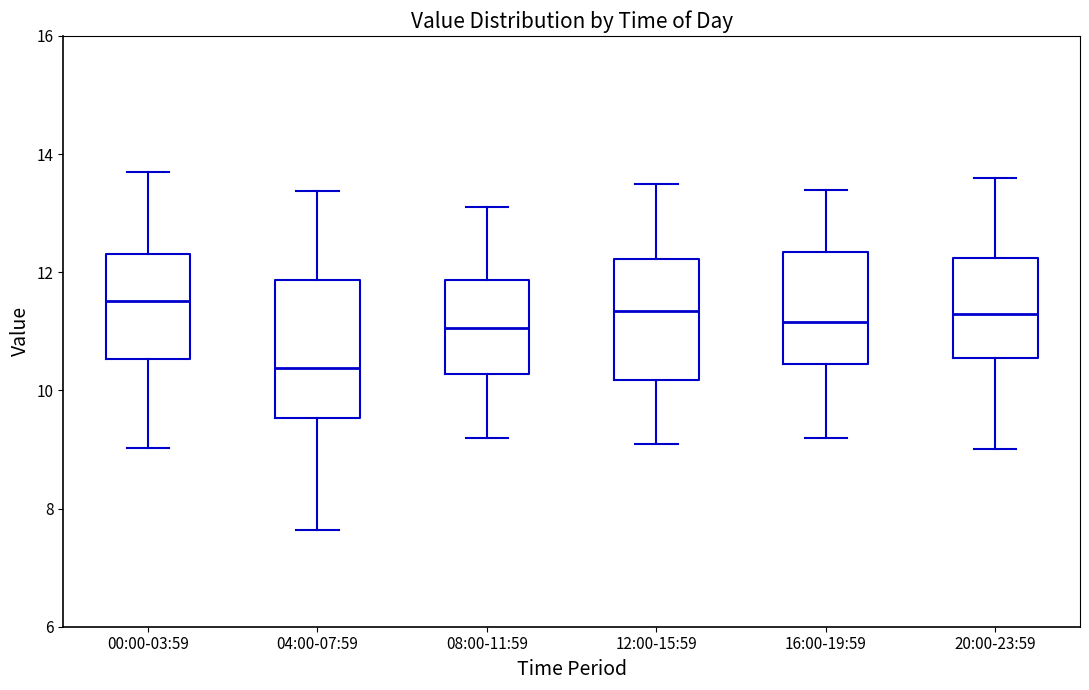

Reading left to right, transcribe this box plot: for each box, give where its median line is, the range the box spans, and where its two whiskers end, as read against the y-axis. The values are not printed on the chart, so give them approximately, as read against the axis.

00:00-03:59: median 11.6, box 10.6 to 12.4, whiskers 9.0 to 13.8
04:00-07:59: median 10.4, box 9.6 to 11.8, whiskers 7.6 to 13.4
08:00-11:59: median 11.0, box 10.2 to 11.8, whiskers 9.2 to 13.2
12:00-15:59: median 11.4, box 10.2 to 12.2, whiskers 9.2 to 13.6
16:00-19:59: median 11.2, box 10.4 to 12.4, whiskers 9.2 to 13.4
20:00-23:59: median 11.4, box 10.6 to 12.2, whiskers 9.0 to 13.6